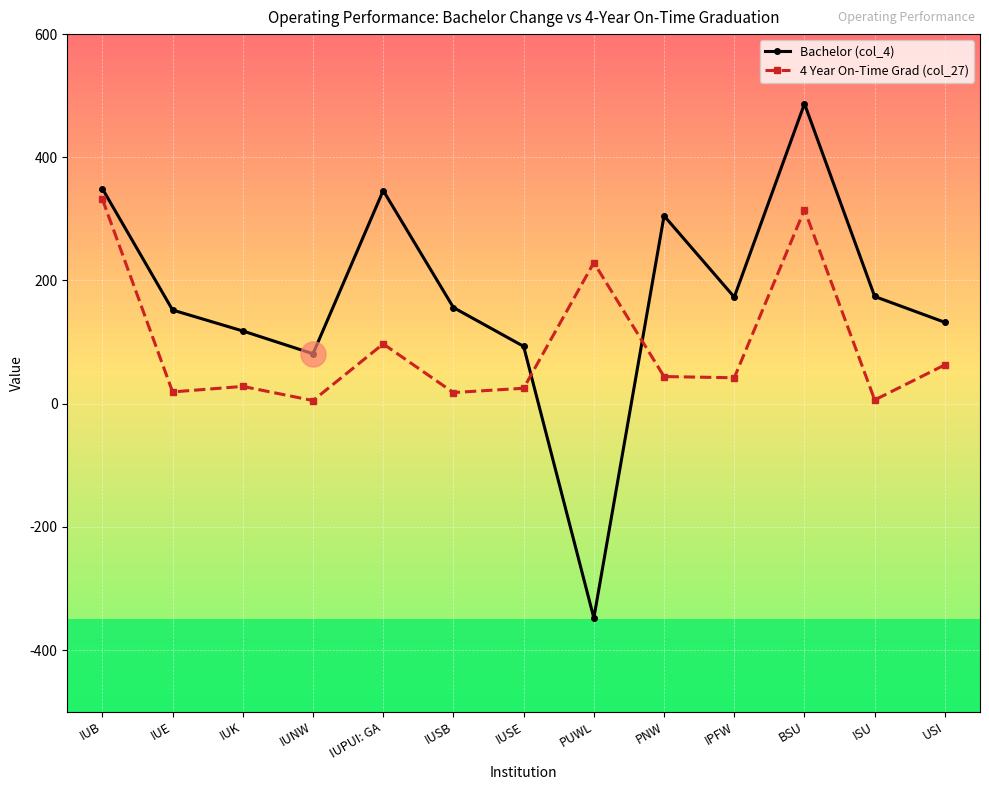

Rank the series by their average value, from highest to lowest.

Bachelor (col_4), 4 Year On-Time Grad (col_27)